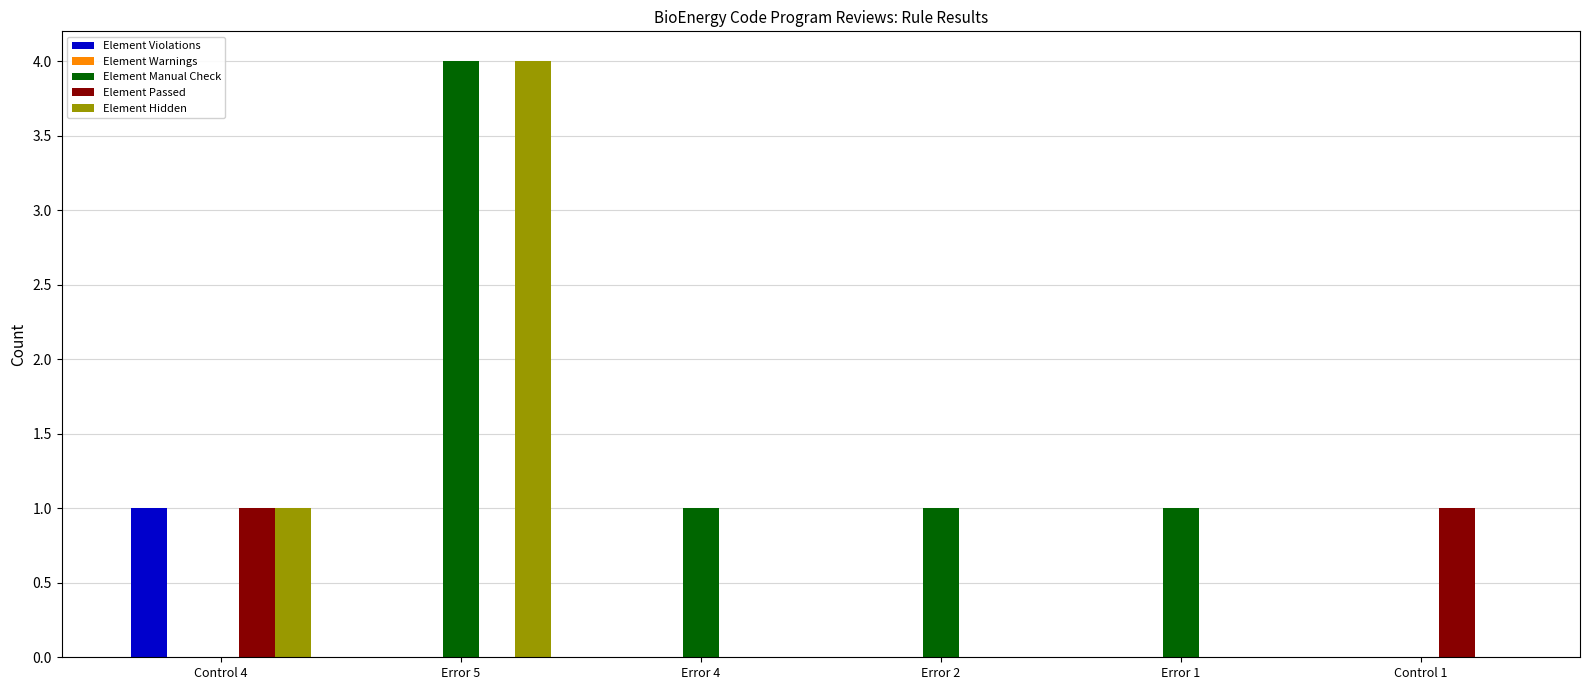

What is the total value across all series at Control 1?

1